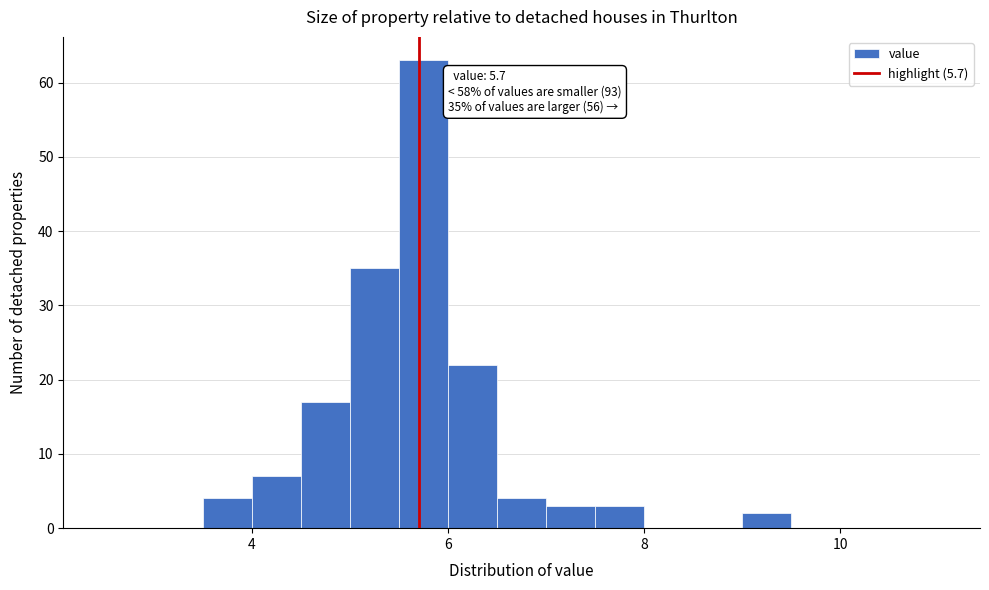

Read against the x-axis, roughly where is the centre of the tallest bar?

5.8